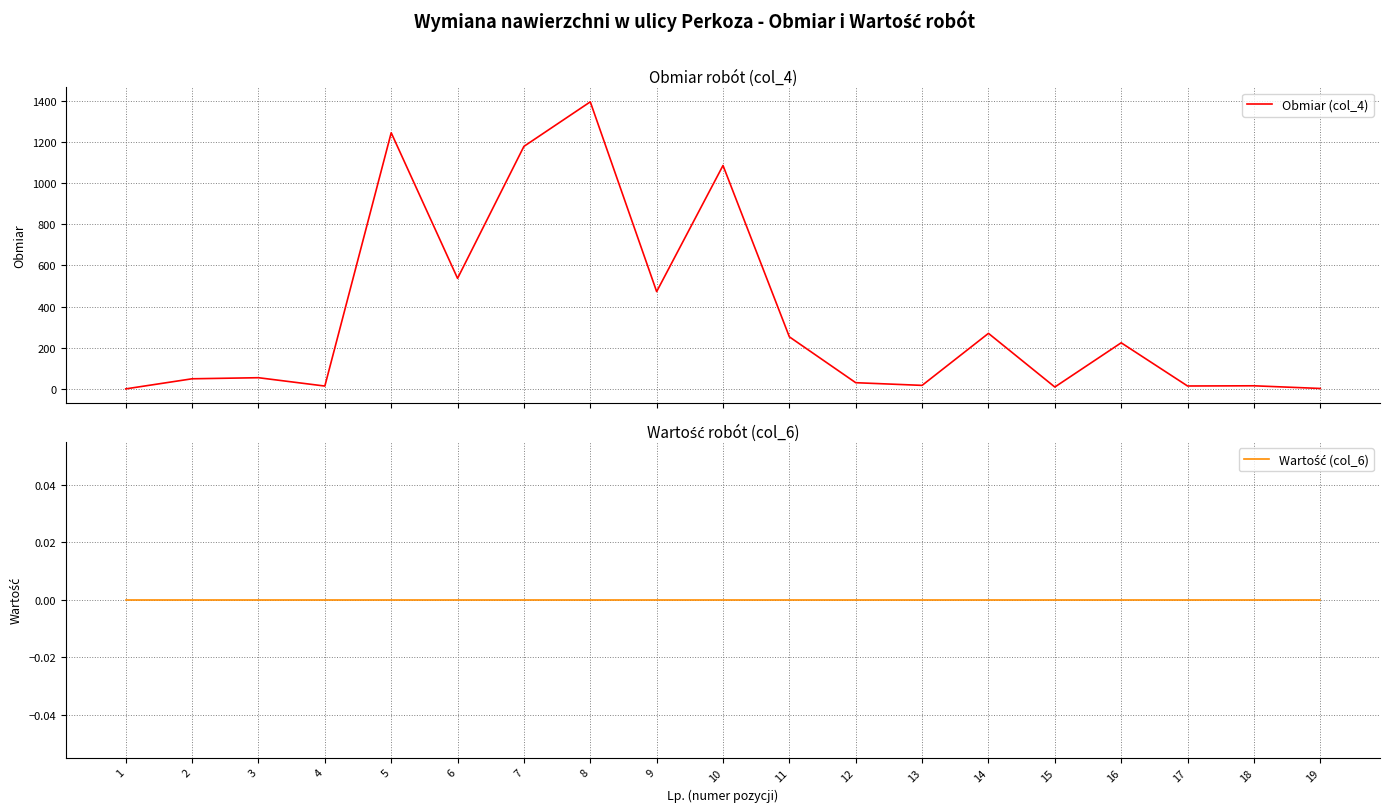

What are all the series names shown in the legend?

Obmiar (col_4), Wartość (col_6)